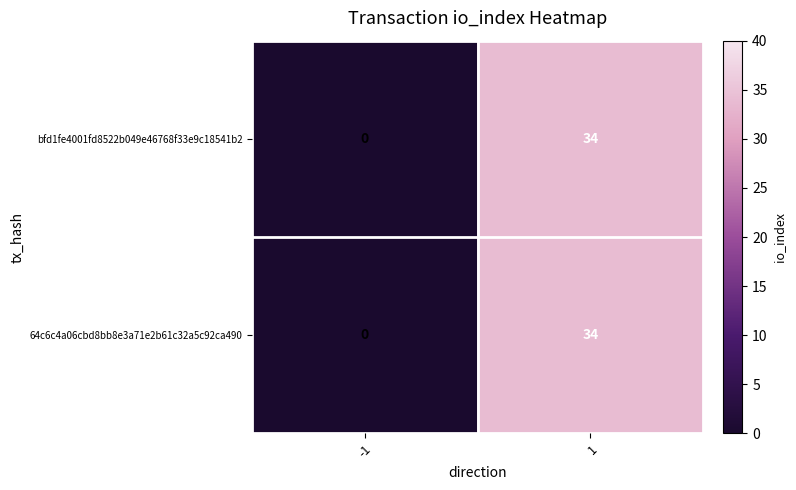

What is the average value of the 64c6c4a06cbd8bb8e3a71e2b61c32a5c92ca490 series?

17